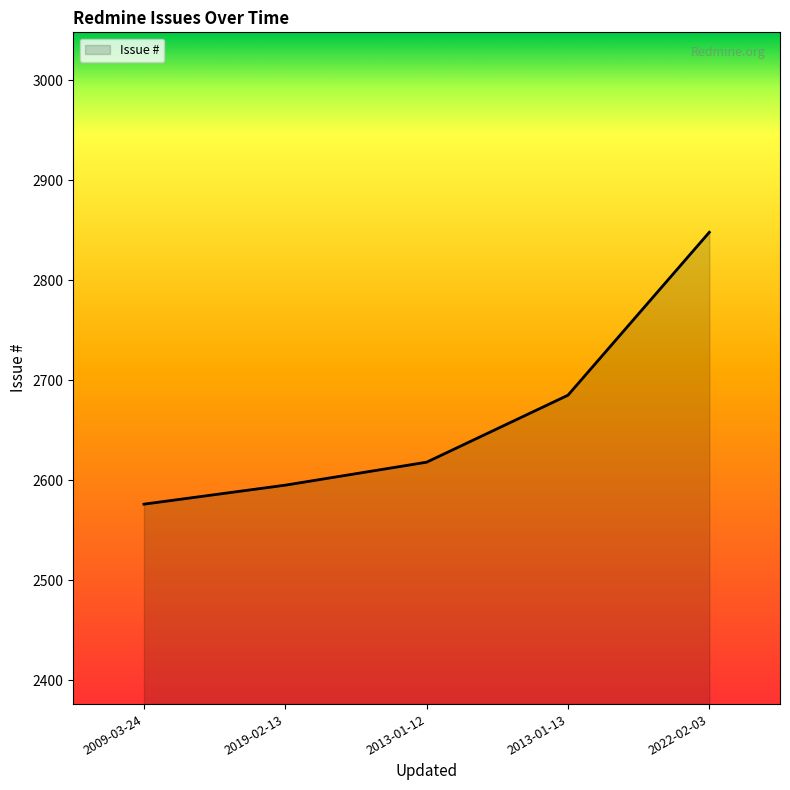

The value at 2022-02-03 is 2848. True or false?

True